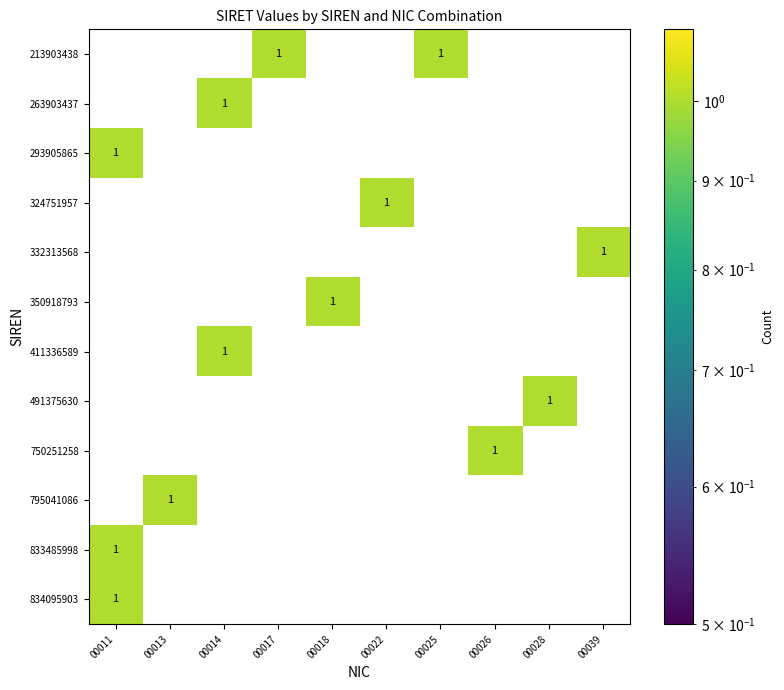

Which series has the largest range (max minus min)?

213903438